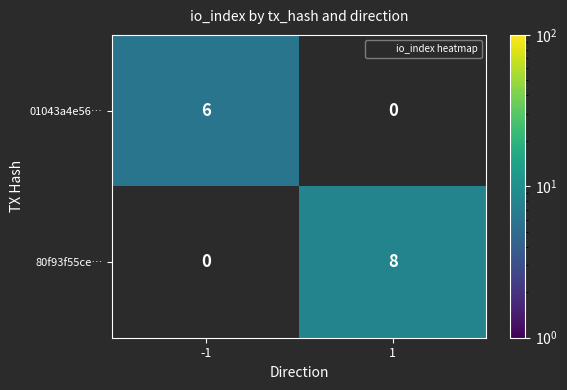

At which category is the sum across all series the highest?

1